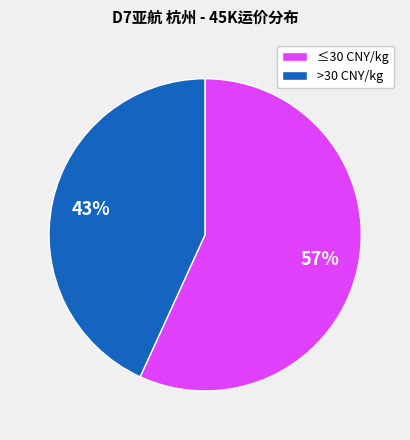

Is there a majority slice in this chart?

Yes